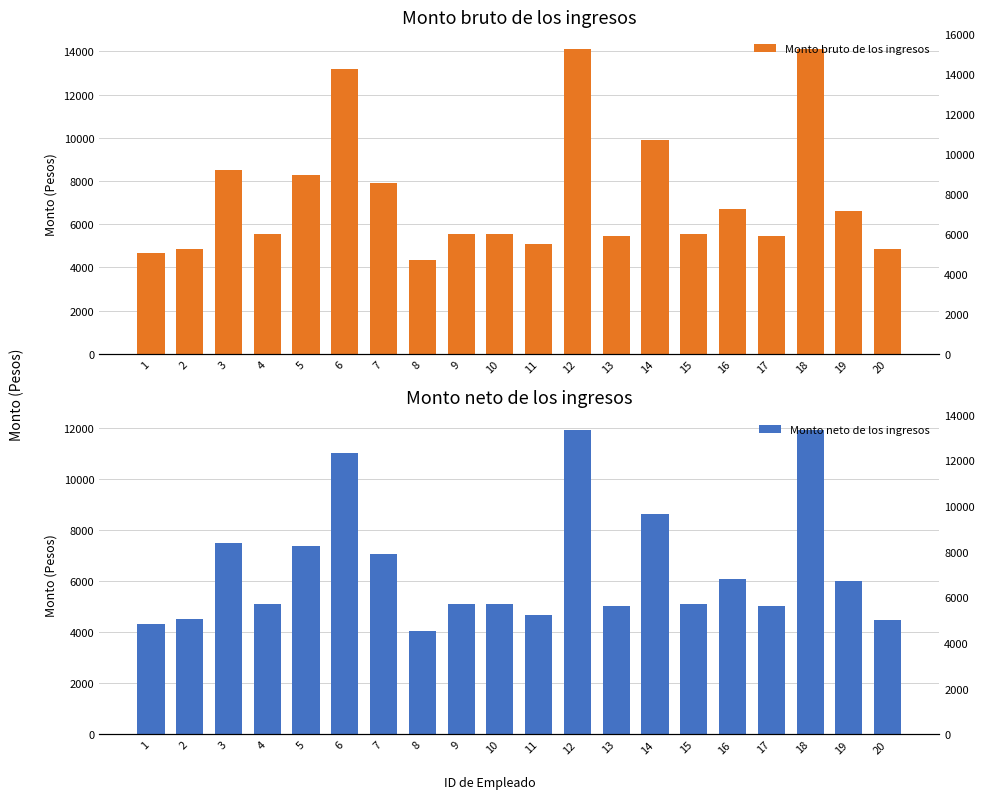

What is the value of the Monto bruto de los ingresos bar at the 13th from the left?

5435.0